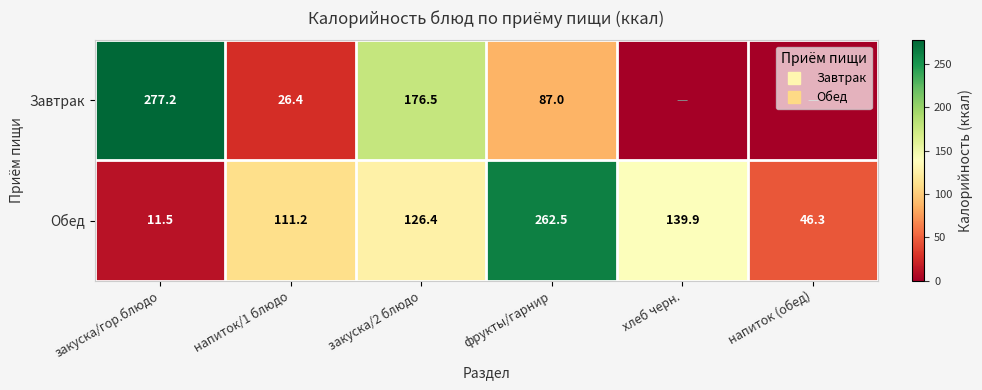

The value of Завтрак at напиток/1 блюдо is 26.4. True or false?

True